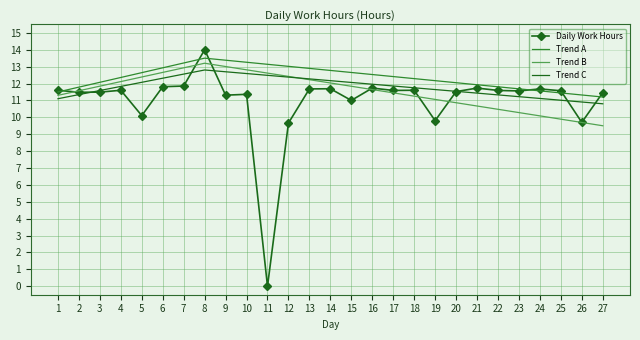

At which label does Daily Work Hours first exceed 11?

1